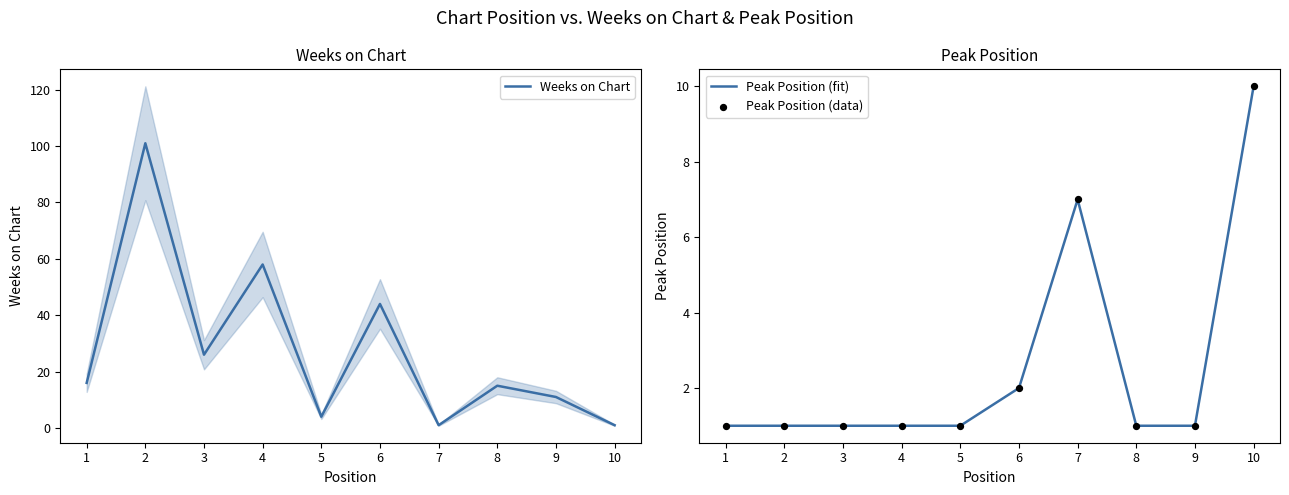

Is the value of Weeks on Chart at 8 greater than the value of Peak Position (data) at 6?

Yes